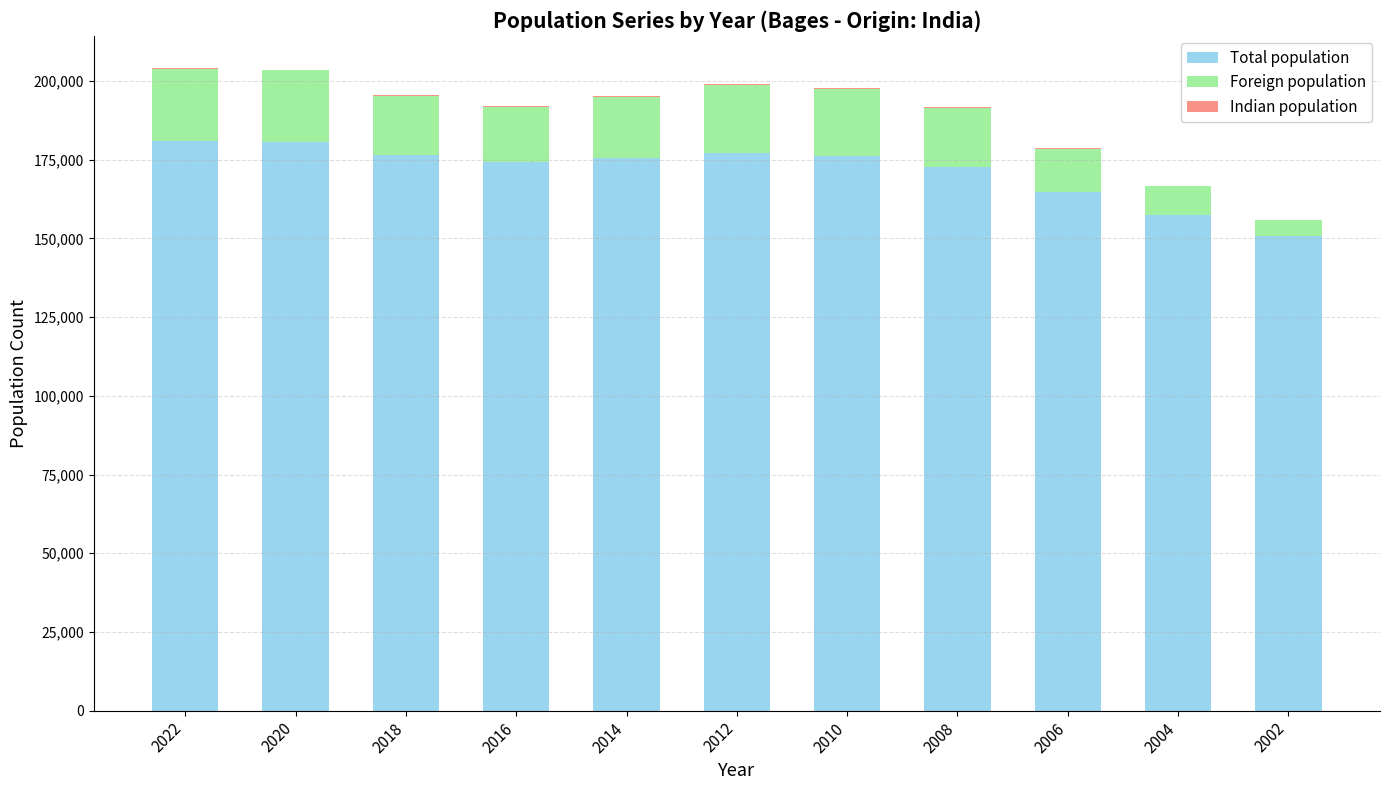

At which label does Total population first exceed 175527?

2022